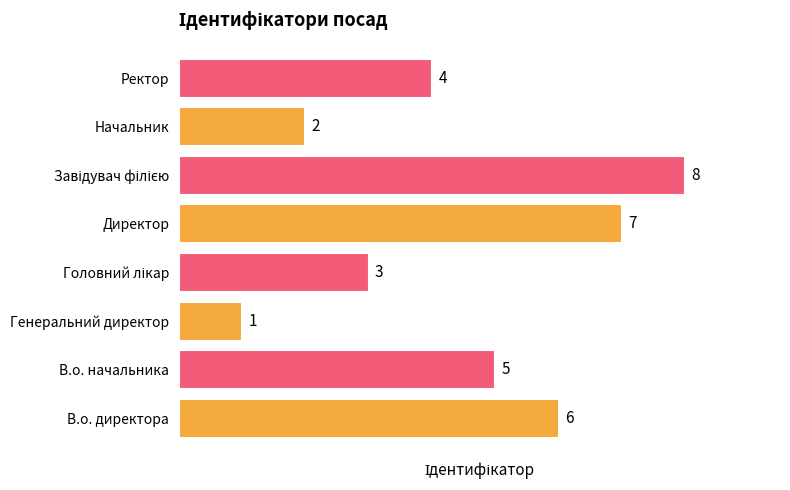

The value at Директор is 2. True or false?

False